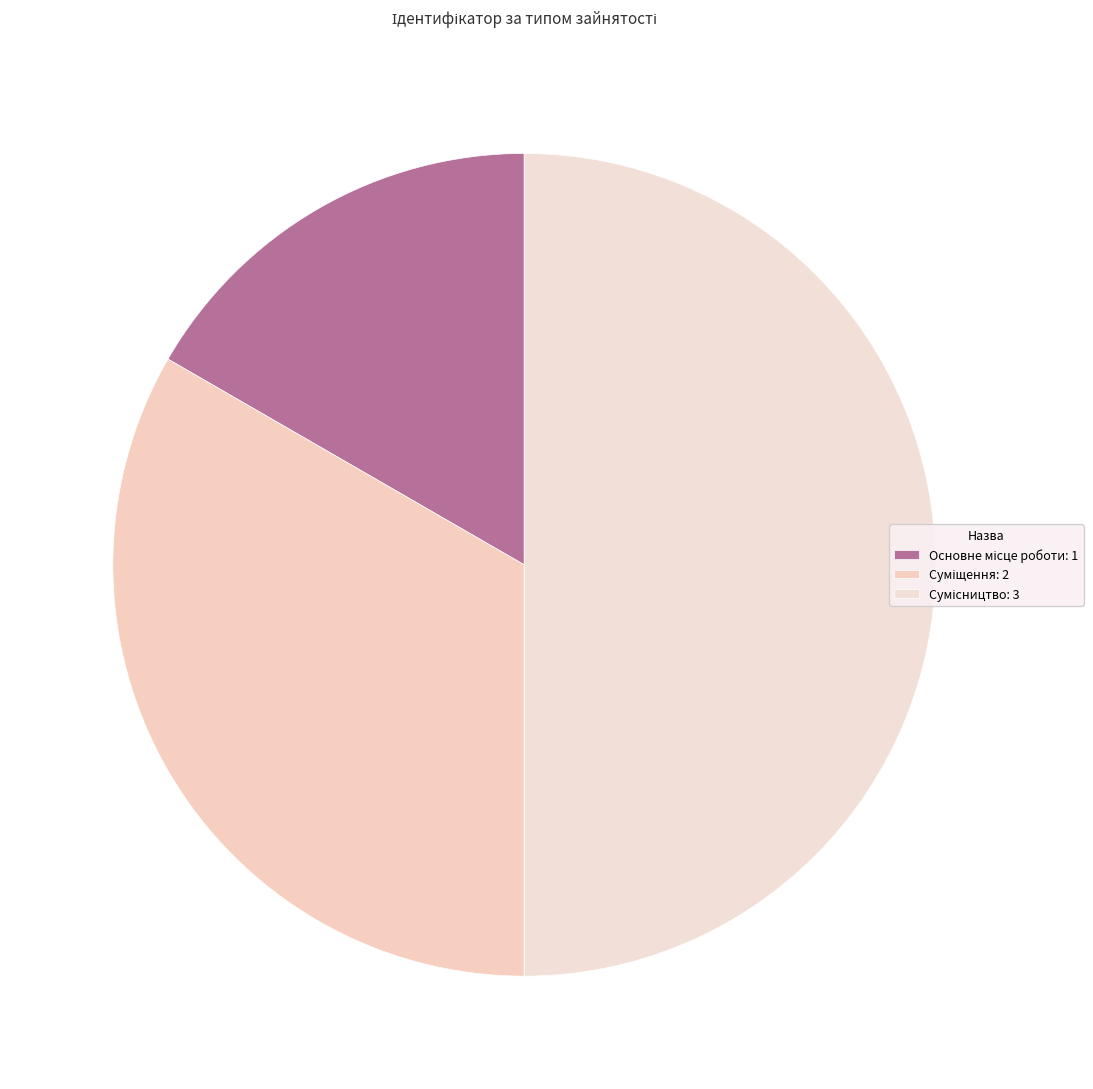

How many segments does this pie chart have?

3